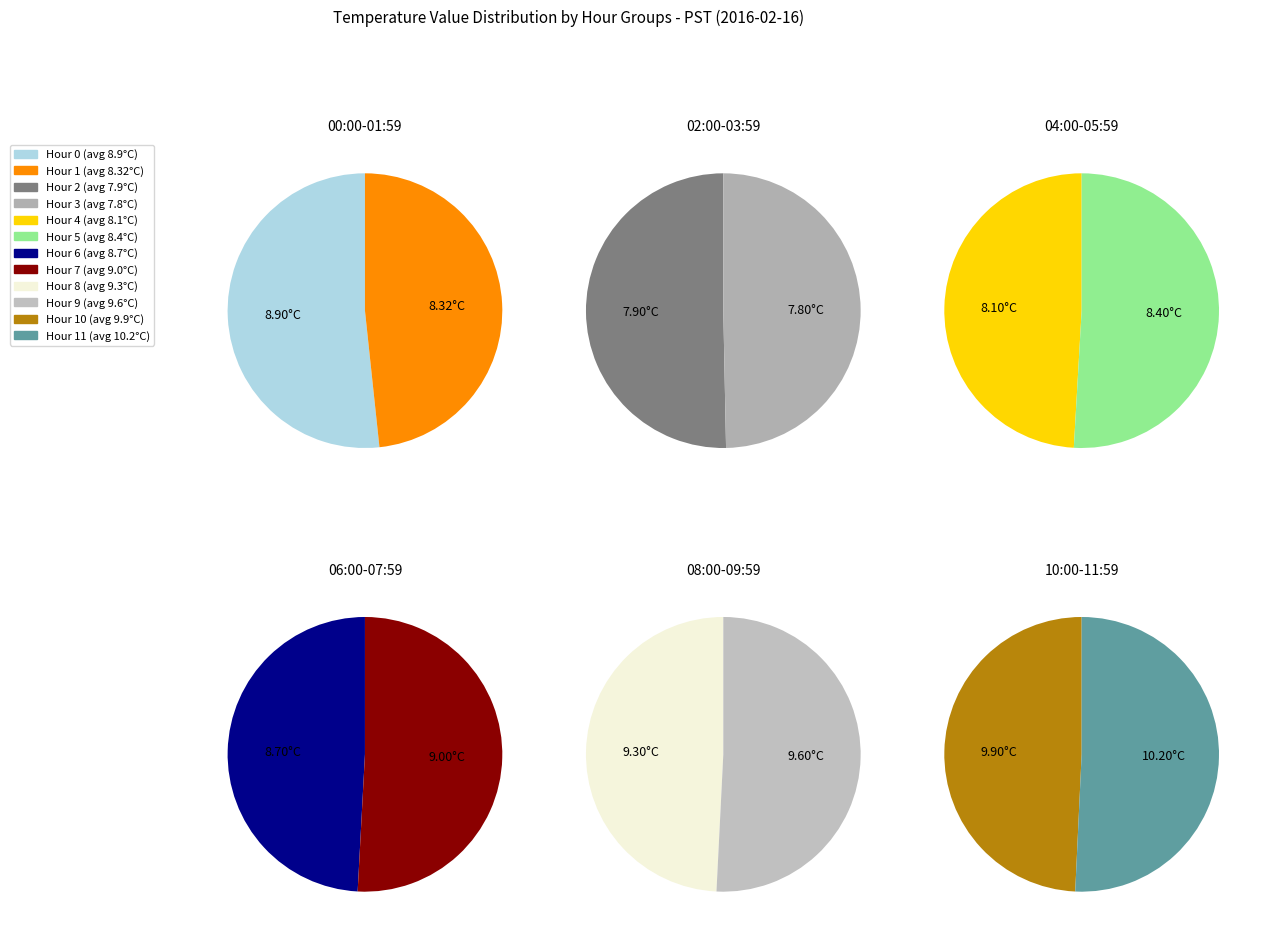

True or false: Hour 3 accounts for 8% of the total.

True